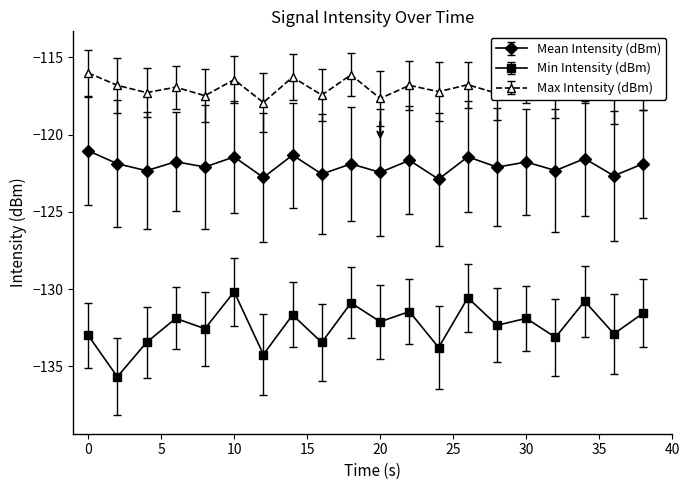

What is the average value of the Mean Intensity (dBm) series?

-122.0